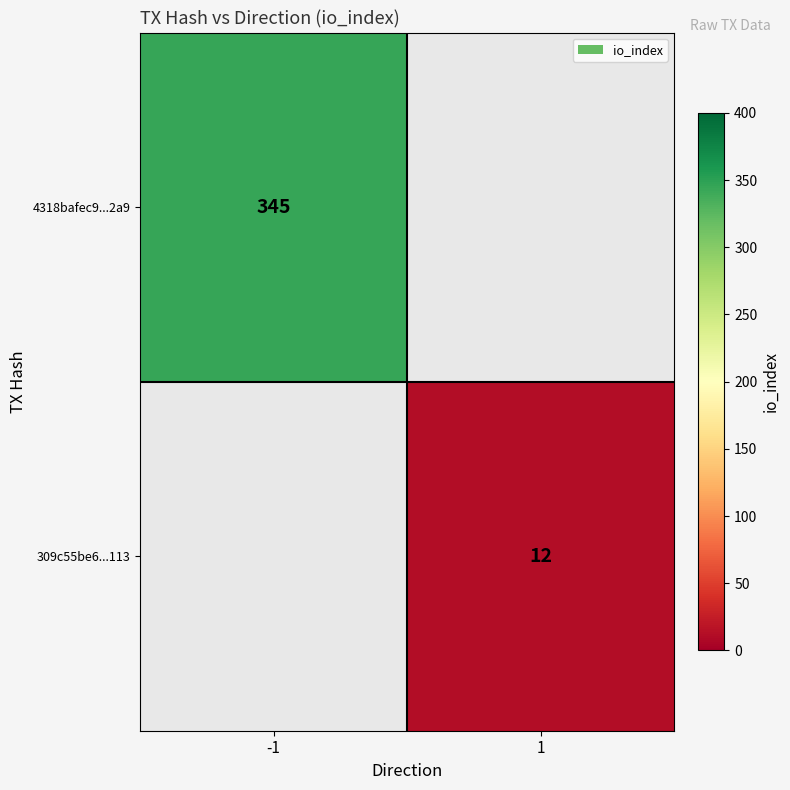

The 4318bafec9...2a9 series shows 345 at -1. True or false?

True